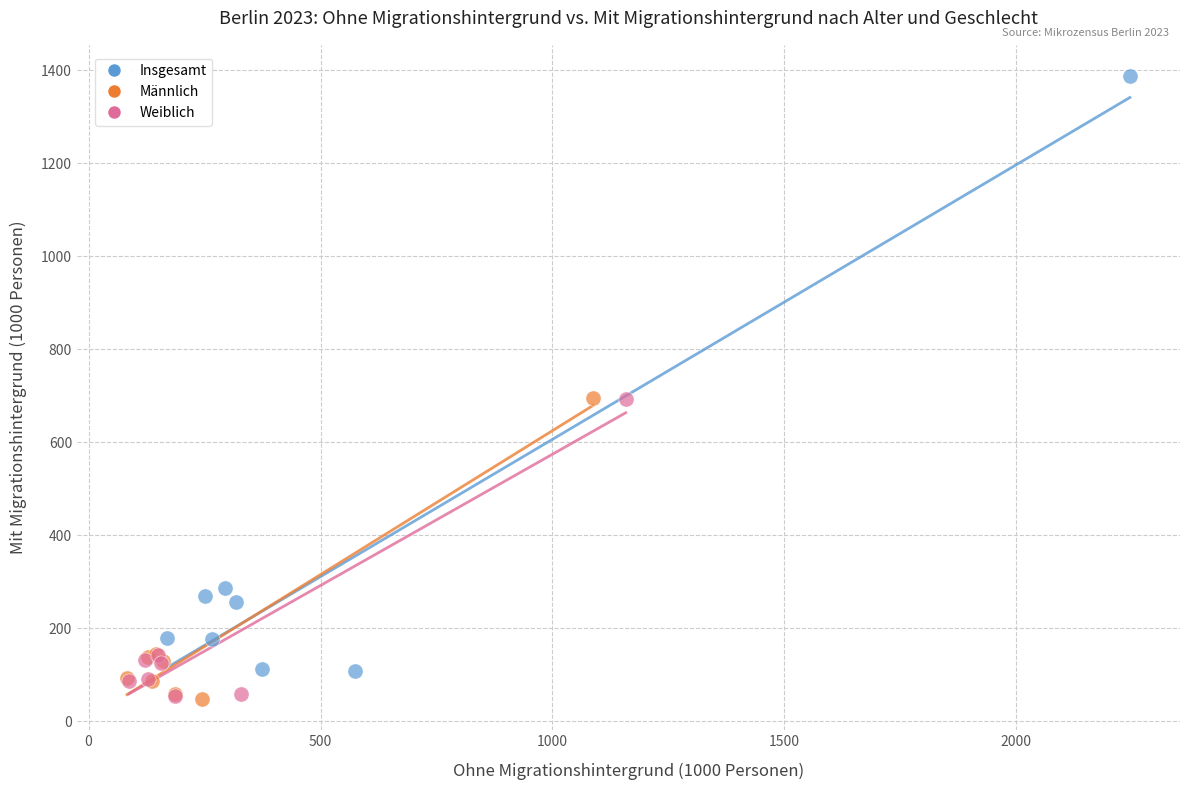

Which series has the widest spread of Y values?

Insgesamt